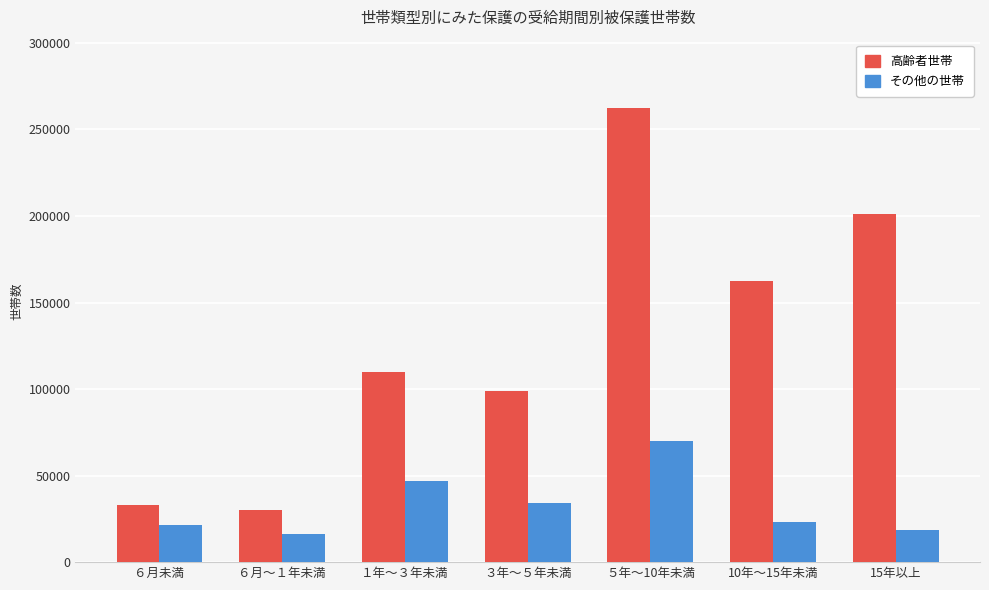

At which category is the sum across all series the highest?

５年～10年未満